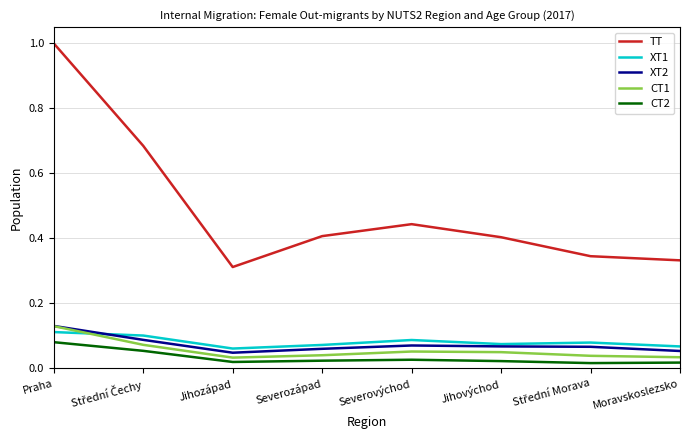

Which label corresponds to the largest value in the chart?

Praha